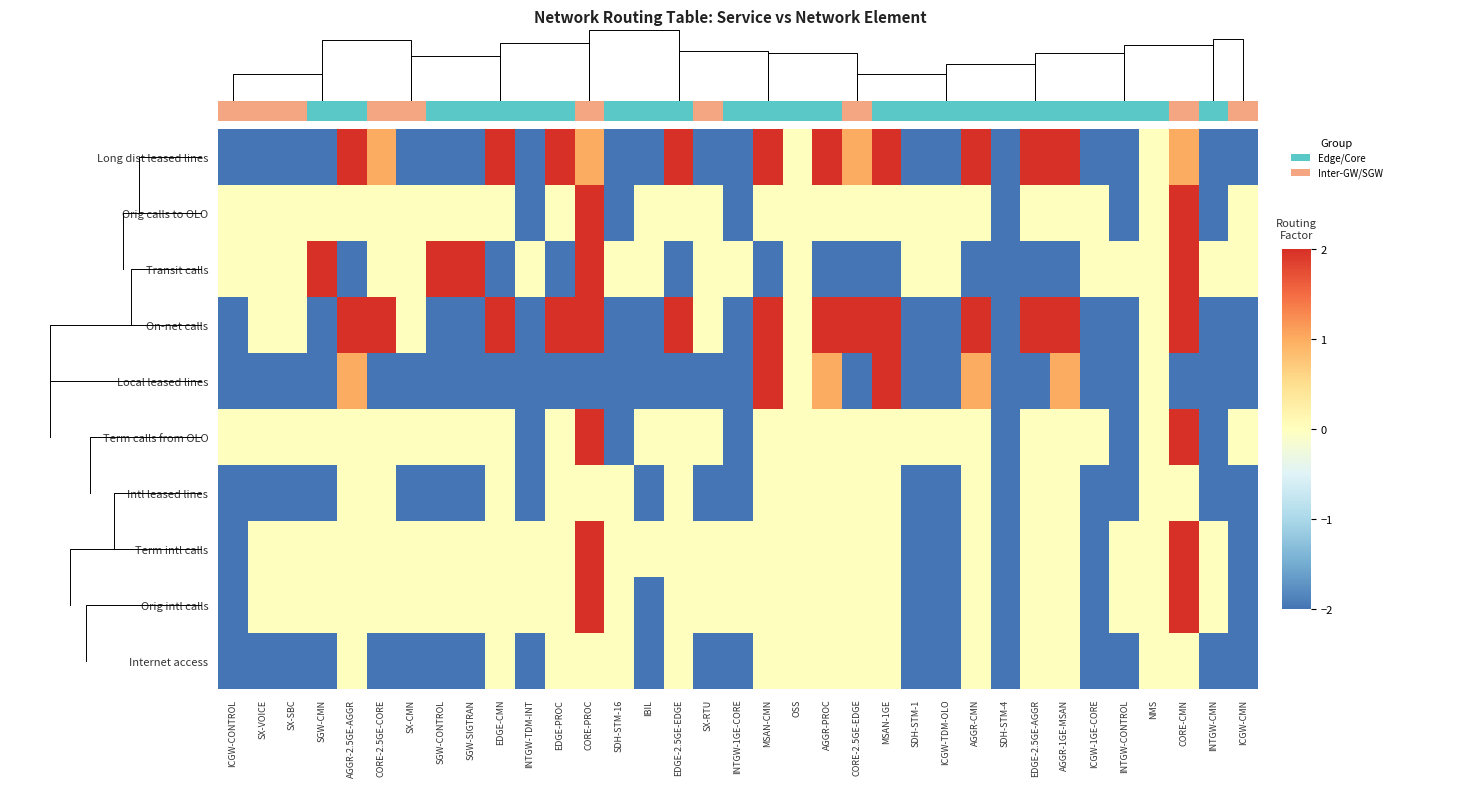

Is the value of Transit calls at SX-CMN greater than the value of Local leased lines at ICGW-TDM-OLO?

Yes